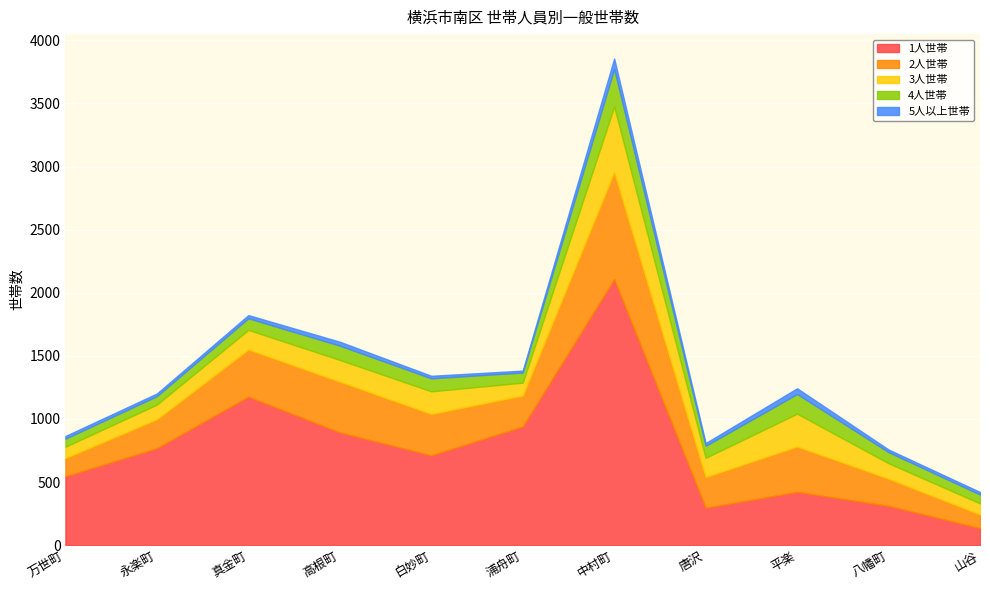

True or false: 1人世帯 has more than 0 points higher than both neighbors.

True